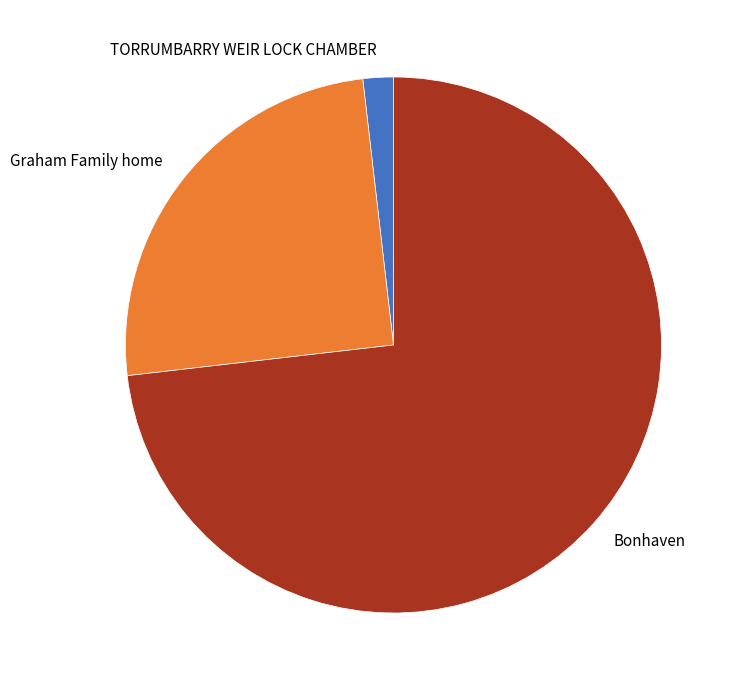

Which category has the biggest portion of the pie?

Bonhaven